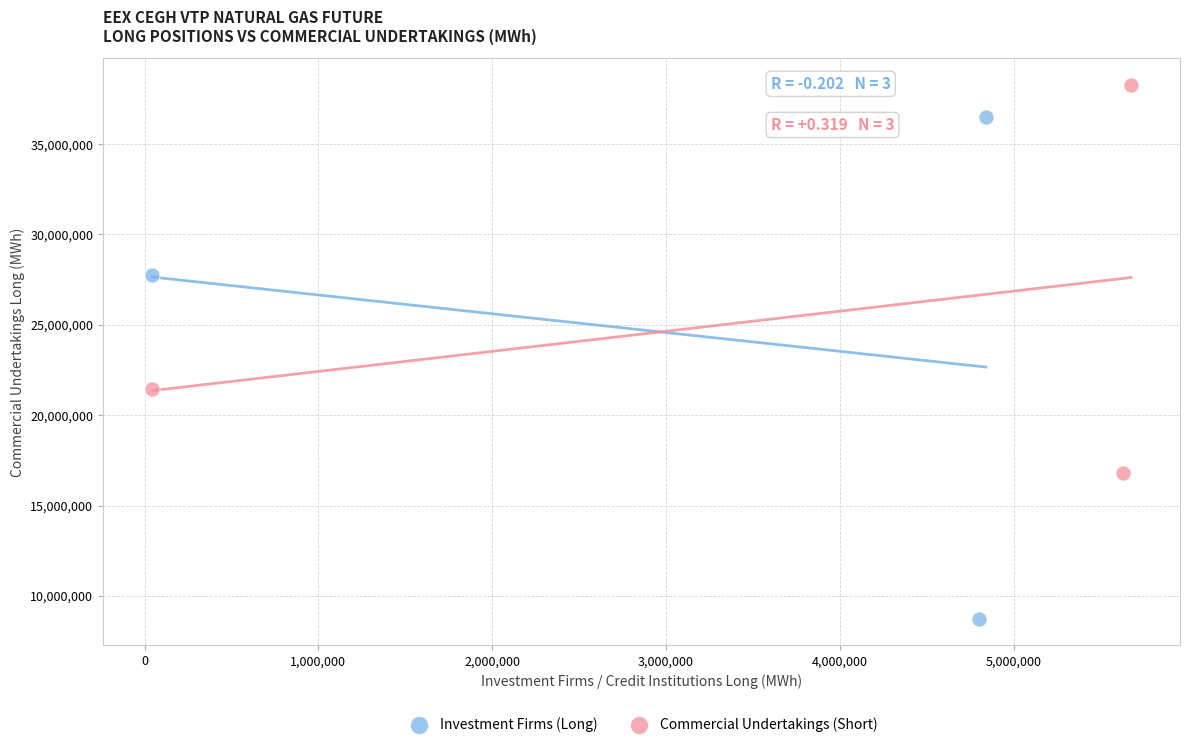

Which series has the largest Y range (max minus min)?

Investment Firms (Long)